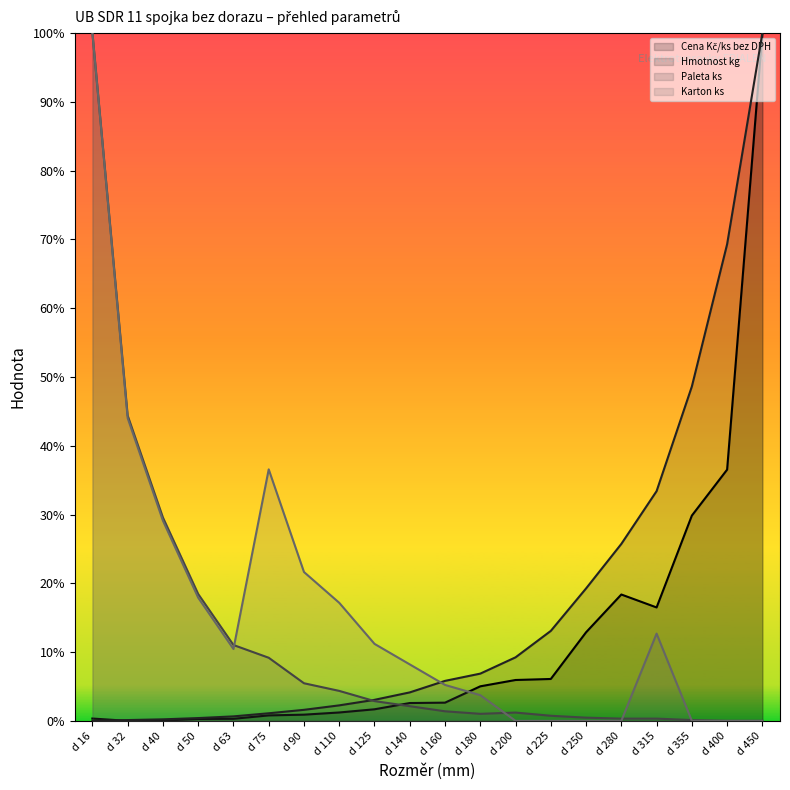

How many times do Paleta ks and Hmotnost kg cross each other?

1